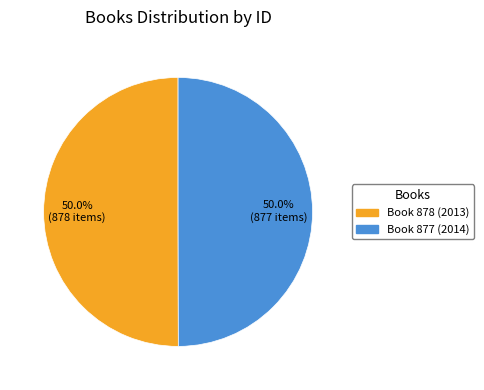

What is the largest slice in the pie chart?

878